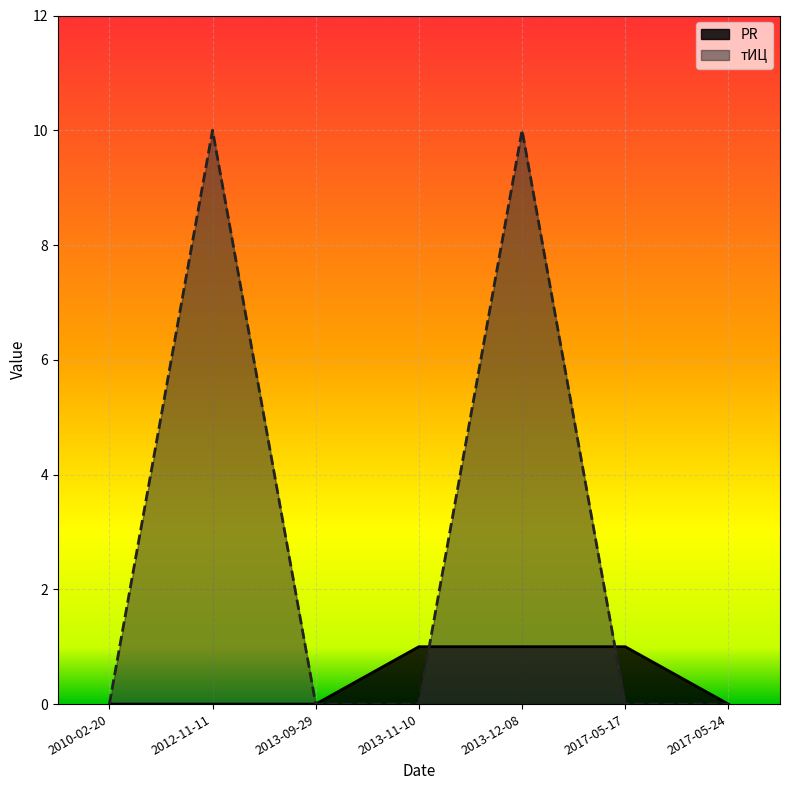

How many times do PR and tITs cross each other?

2